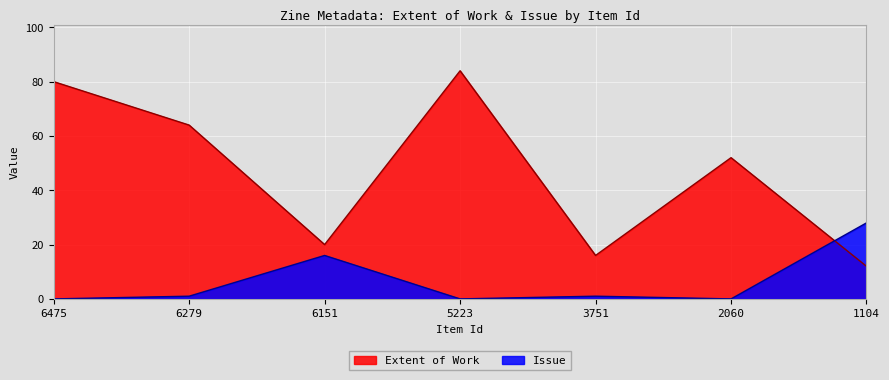

Is it true that Extent of Work equals 64 at 6279?

True